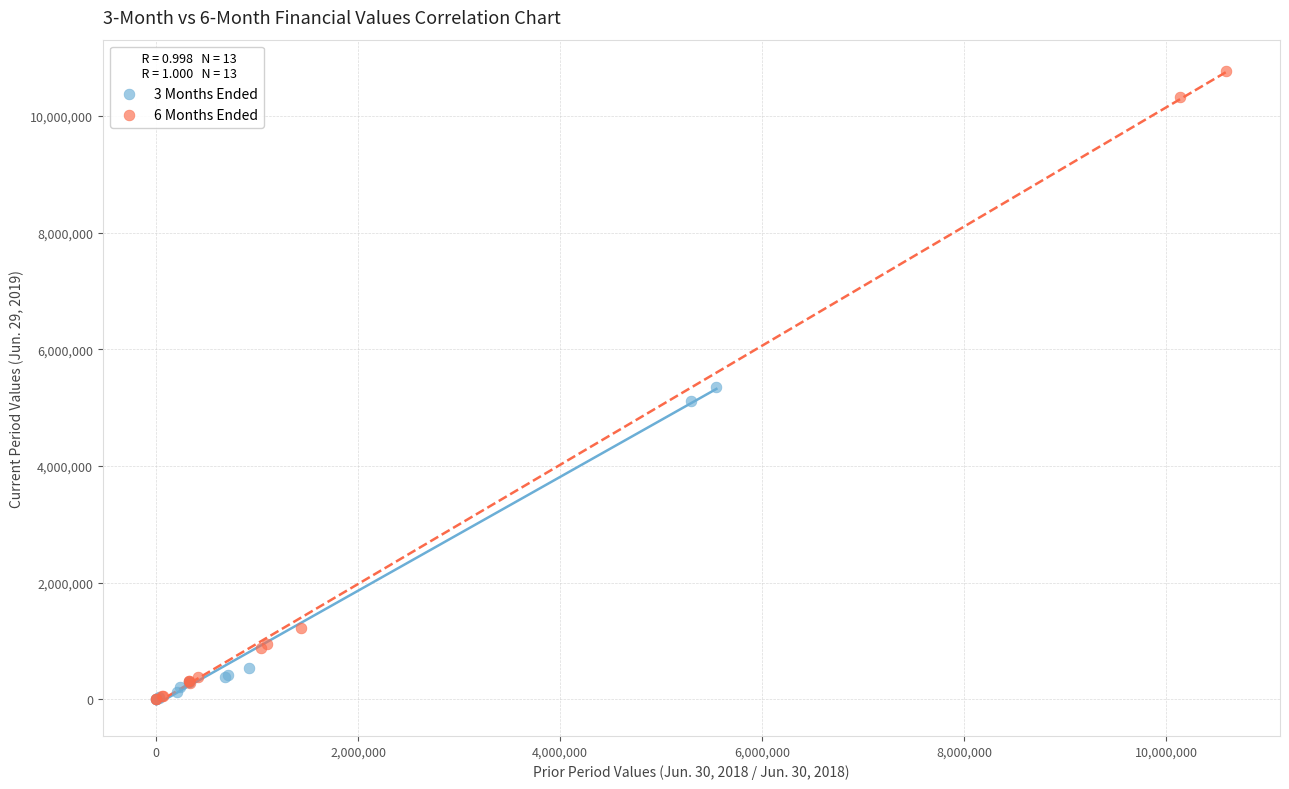

Which series contains the highest Y value?

6 Months Ended